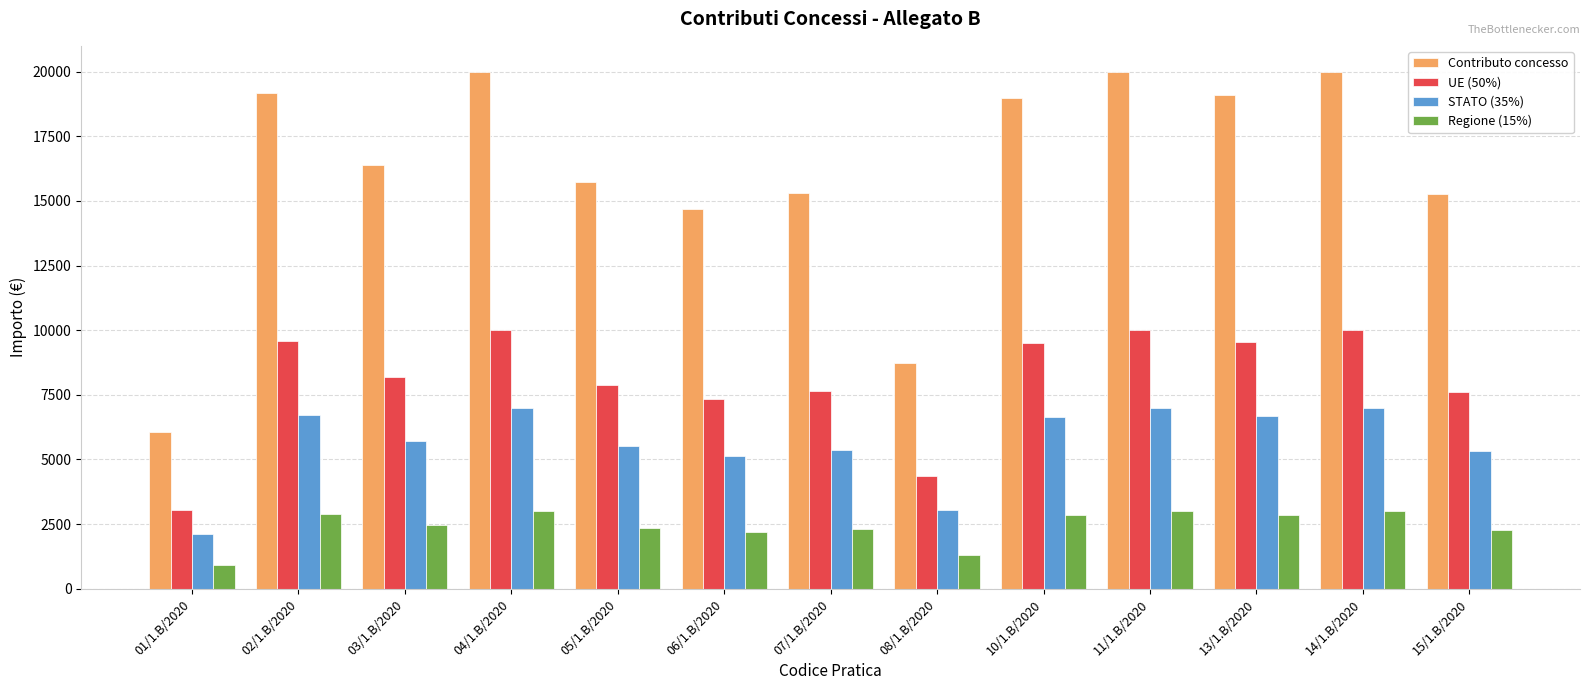

Does the chart contain any negative values?

No